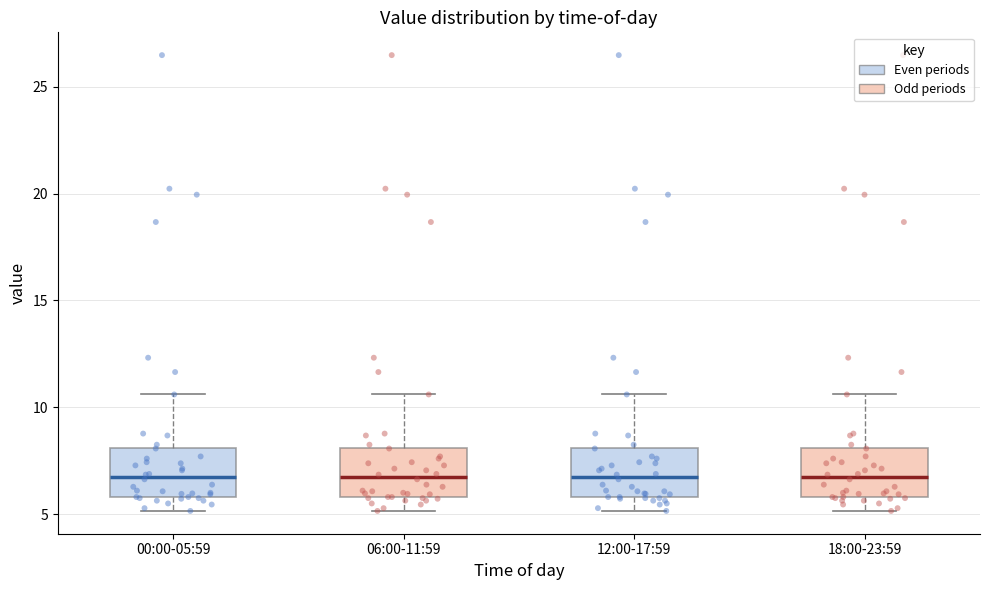

Reading left to right, transcribe this box plot: for each box, give where its median line is, the range the box spans, and where its two whiskers end, as read against the y-axis. The values are not printed on the chart, so give them approximately, as read against the axis.

00:00-05:59: median 6.5, box 6.0 to 8.0, whiskers 5.0 to 10.5
06:00-11:59: median 6.5, box 6.0 to 8.0, whiskers 5.0 to 10.5
12:00-17:59: median 6.5, box 6.0 to 8.0, whiskers 5.0 to 10.5
18:00-23:59: median 6.5, box 6.0 to 8.0, whiskers 5.0 to 10.5